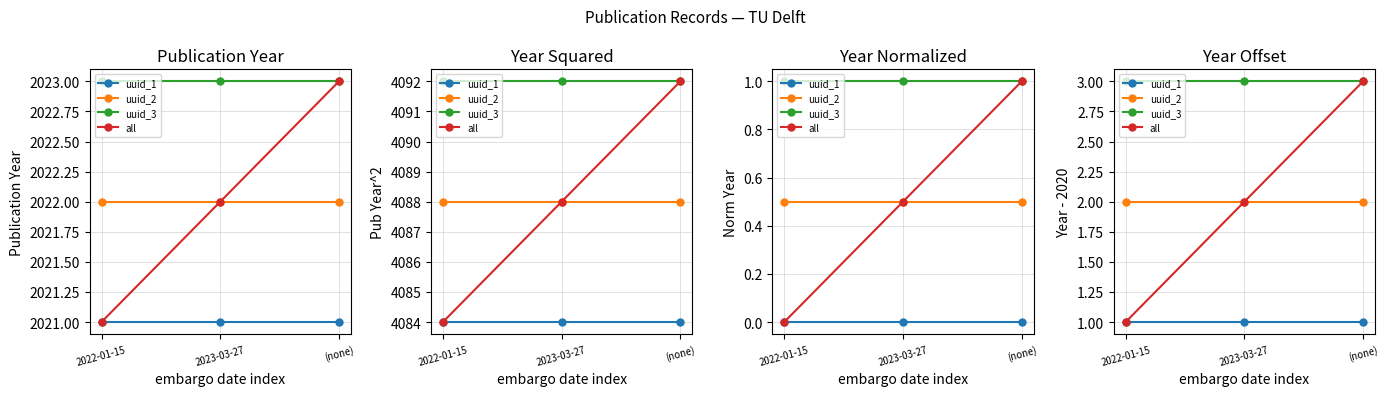

Which category has the lowest value in the uuid_1 series?

2022-01-15